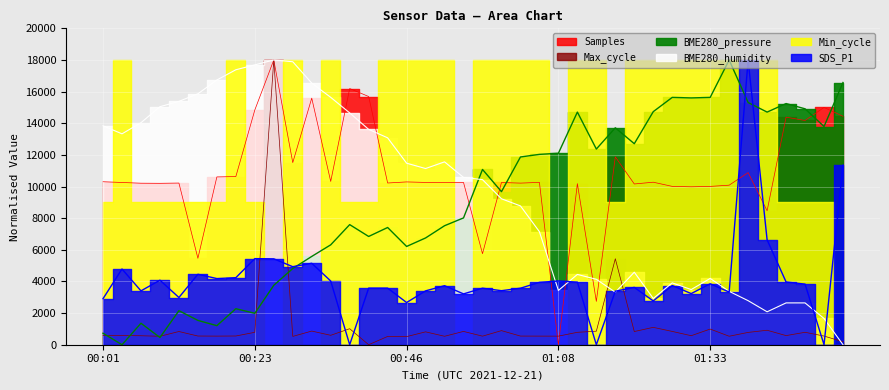

Rank the categories by BME280_humidity value from highest to lowest.

00:26, 00:31, 00:23, 00:21, 00:18, 00:33, 00:16, 00:36, 00:11, 00:08, 00:38, 00:06, 00:01, 00:41, 00:03, 00:43, 00:51, 00:46, 00:48, 00:53, 00:56, 00:58, 01:00, 01:03, 01:20, 01:11, 01:33, 01:16, 01:28, 01:31, 01:08, 01:36, 01:18, 01:26, 01:38, 01:49, 01:52, 01:44, 01:54, 01:57